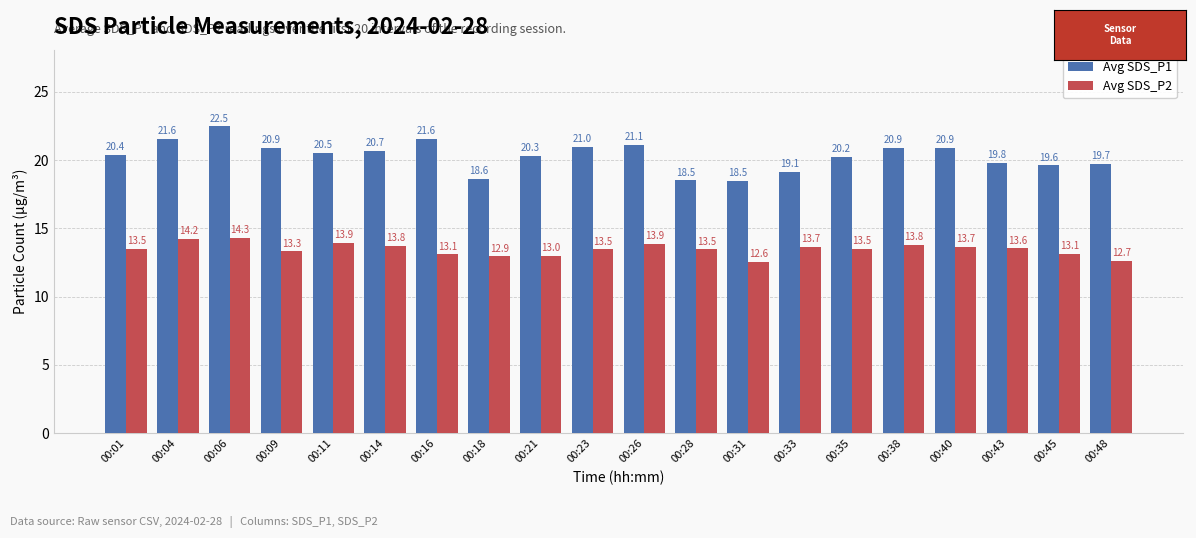

What is the average value of the Avg SDS_P1 series?

20.3